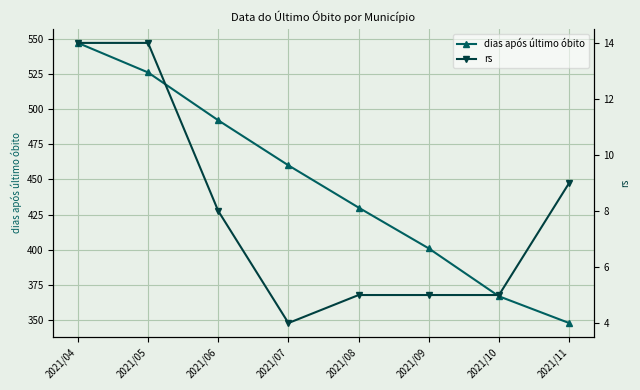

How many interior local valleys does the rs series have?

1